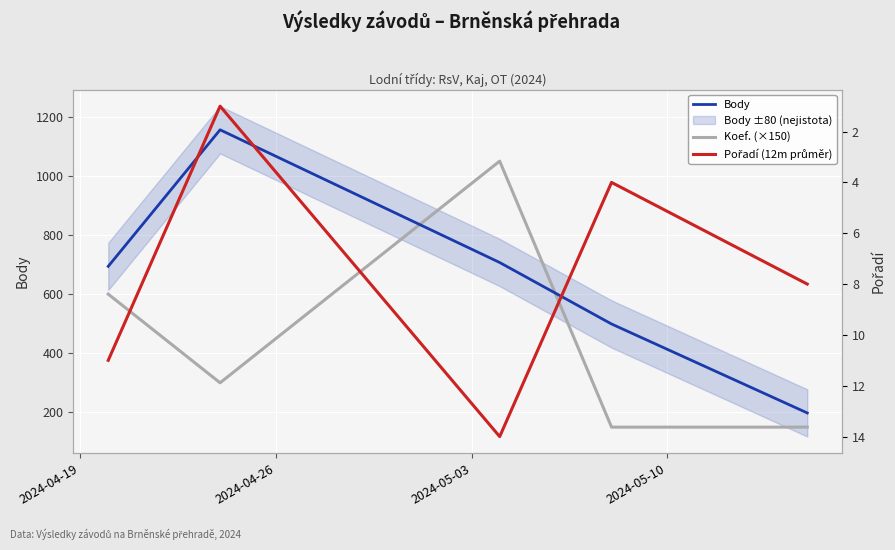

How many values in the Body series exceed 694?

2